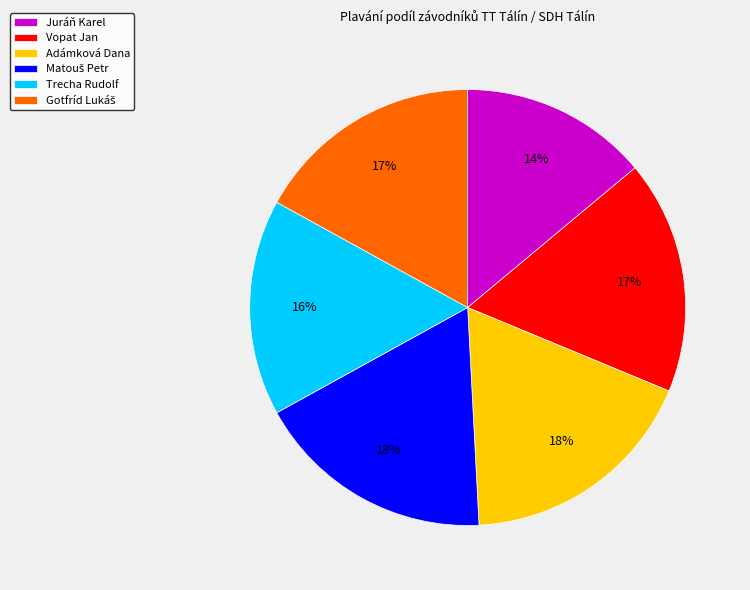

Is the sum of Adámková Dana and Juráň Karel greater than half?

No